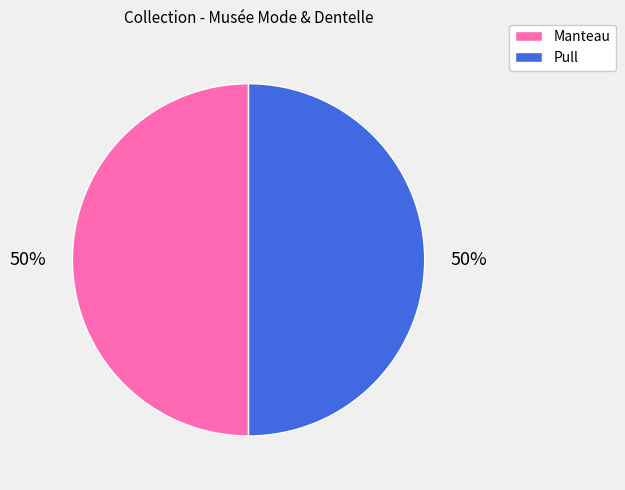

True or false: Pull accounts for 50% of the total.

True